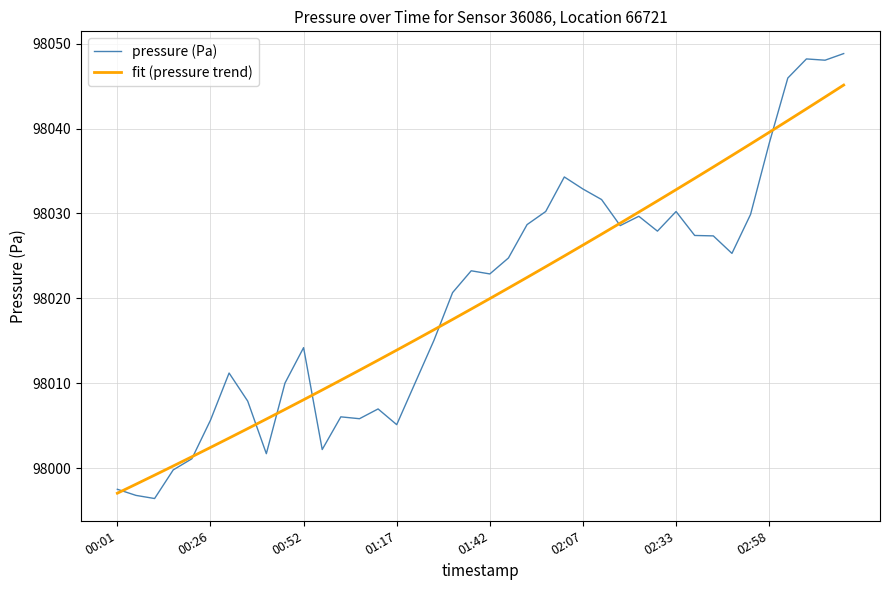

Rank the series by their maximum value, from lowest to highest.

fit (pressure trend), pressure (Pa)